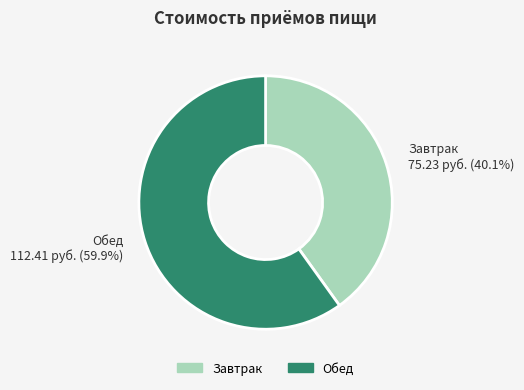

Rank the categories by value from highest to lowest.

Обед, Завтрак